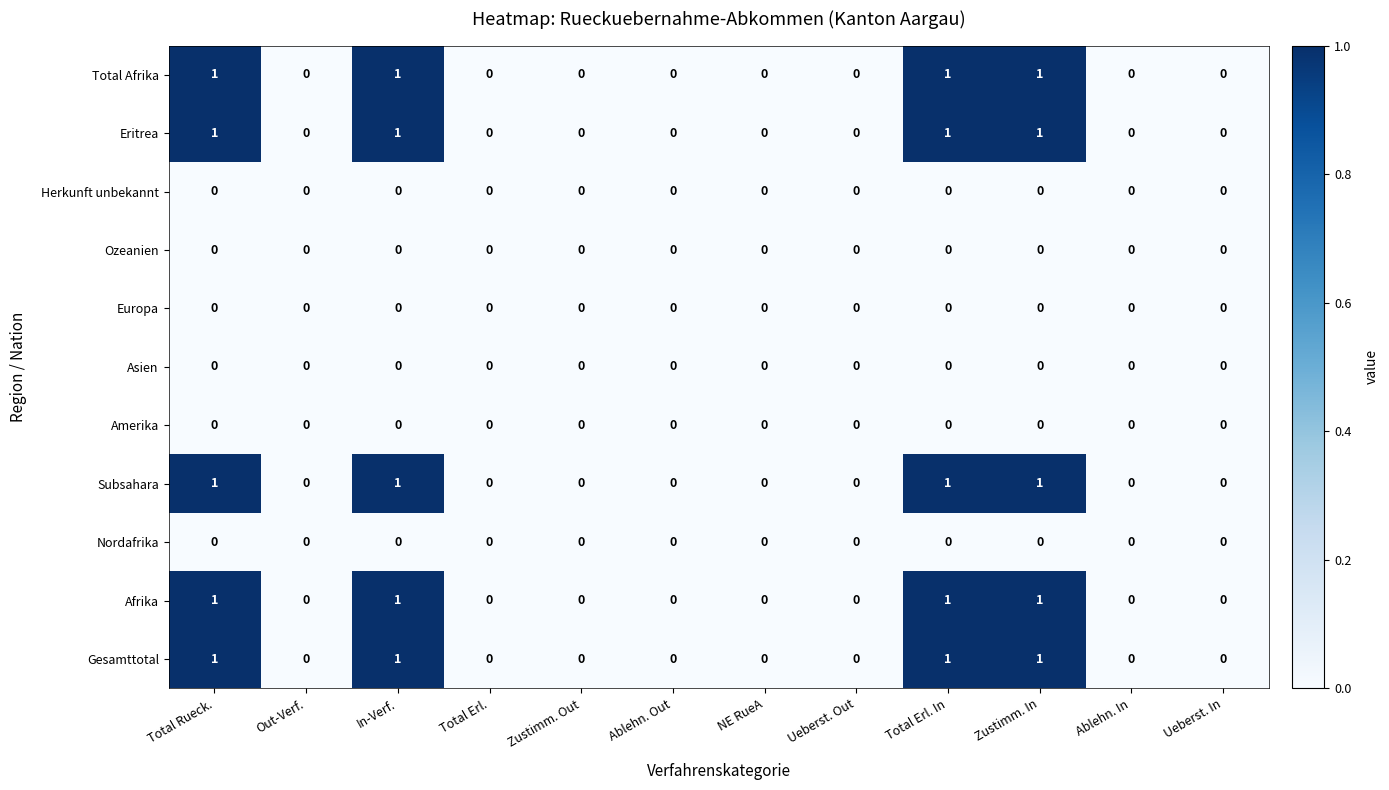

How many Subsahara values are between 0 and 1?

12